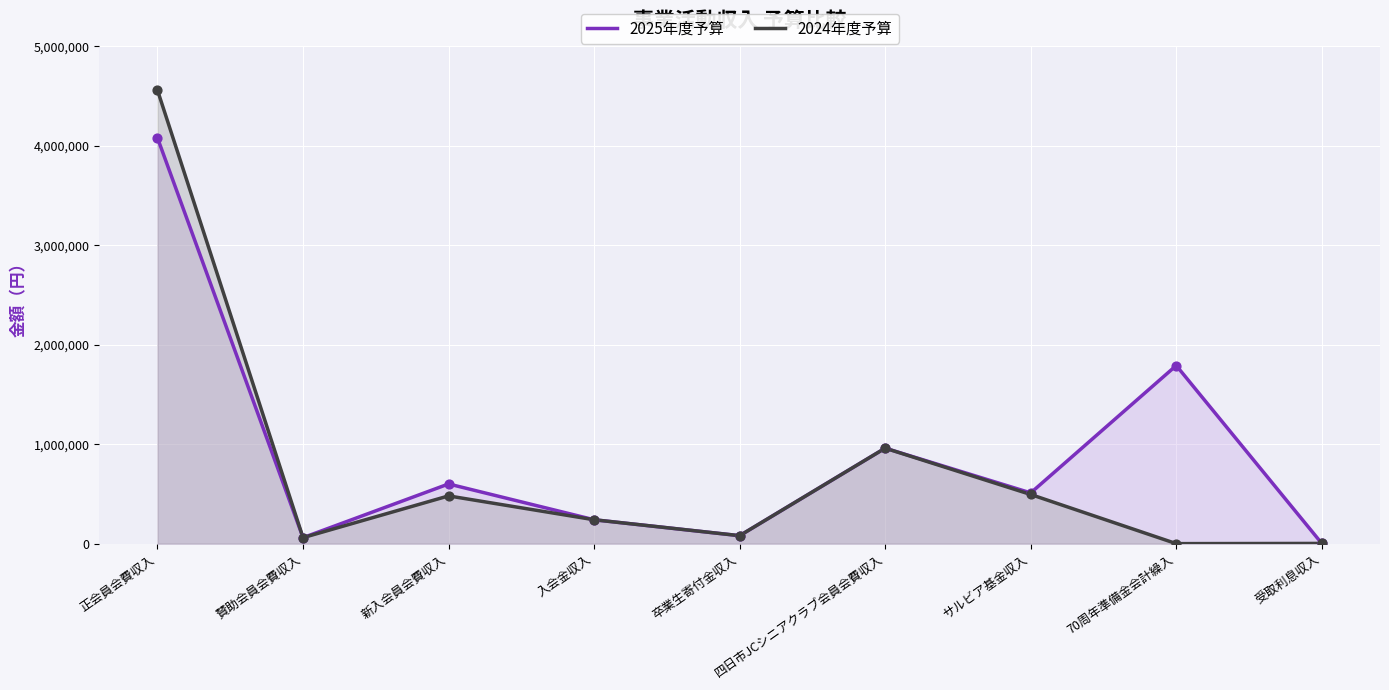

What are all the series names shown in the legend?

2025年度予算, 2024年度予算